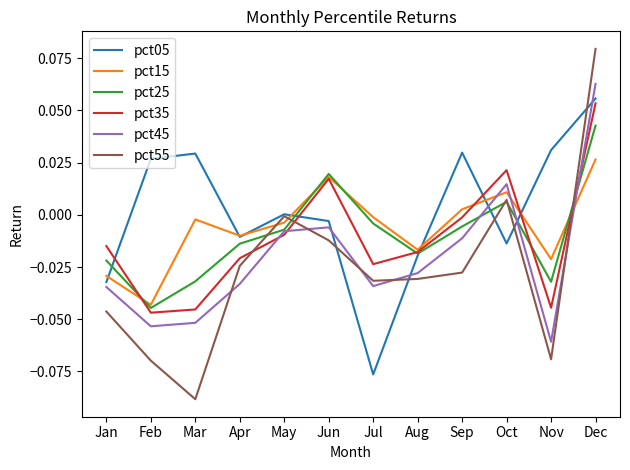

Does the chart display data point markers on the line(s)?

No